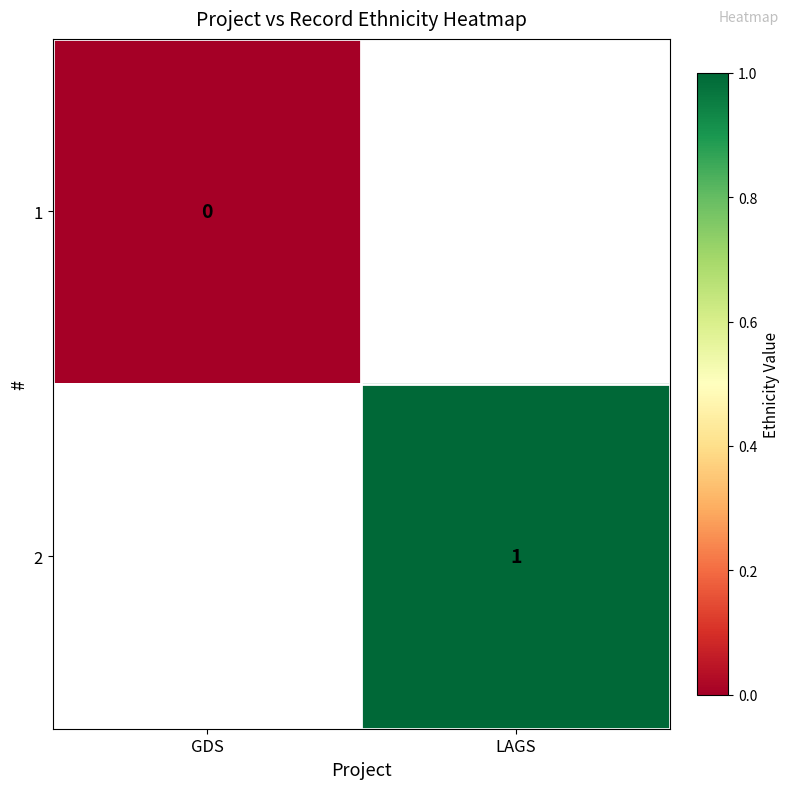

The value of 2 at LAGS is 1. True or false?

True